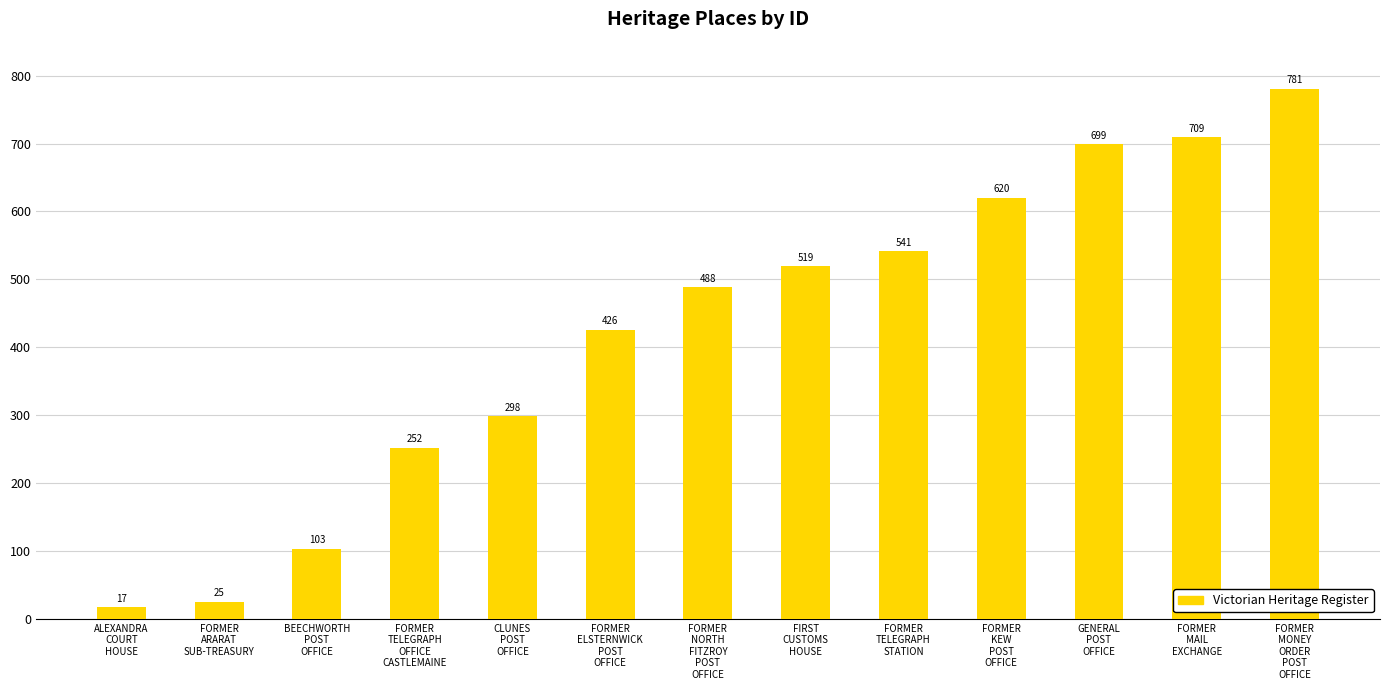

What is the label of the 6th bar from the right?

FIRST
CUSTOMS
HOUSE